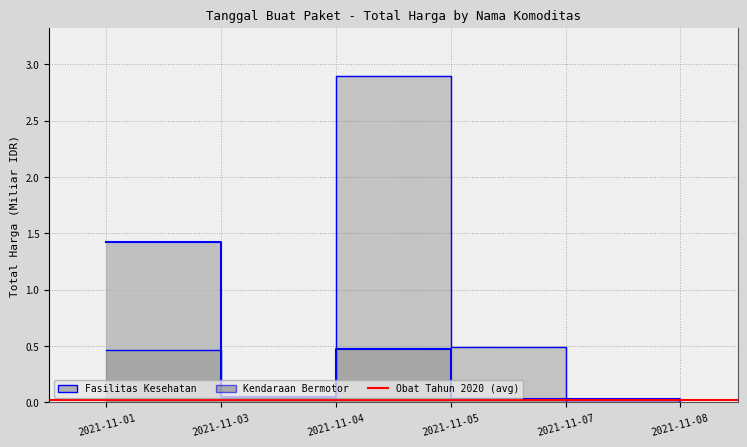

Between which two adjacent categories do Total Harga (Kendaraan Bermotor) and Total Harga (Fasilitas Kesehatan) first intersect?

2021-11-03 and 2021-11-04